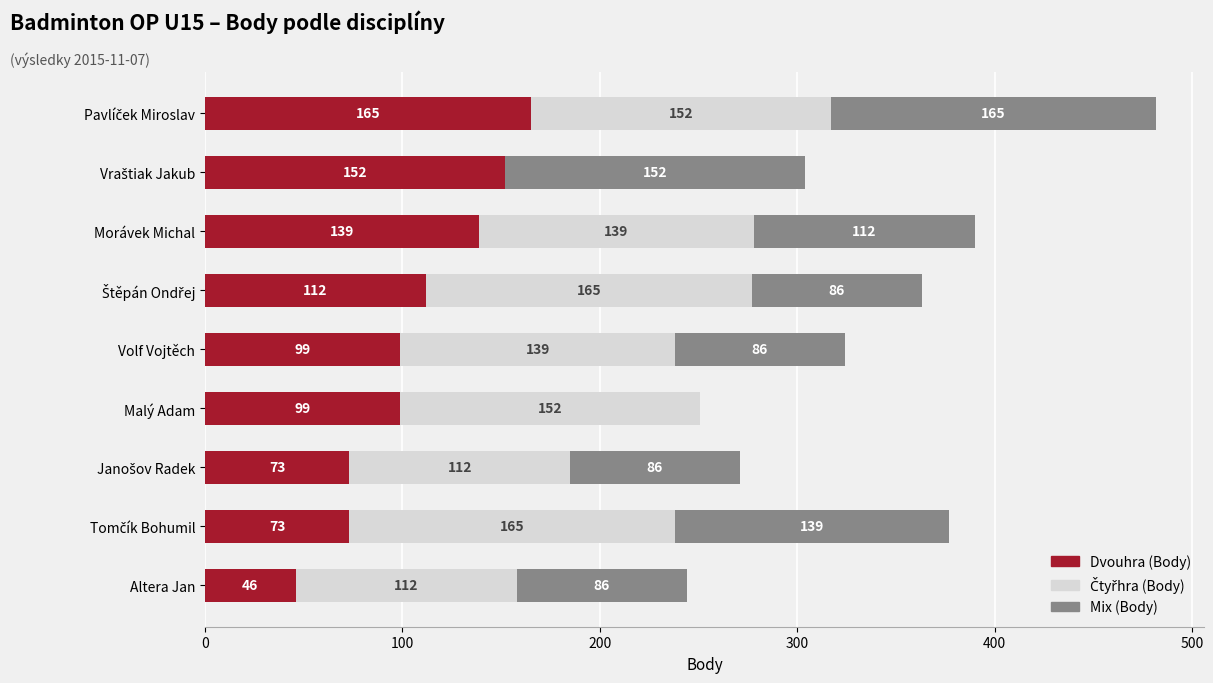

True or false: Dvouhra (Body) has a value of 58 at Morávek Michal.

False